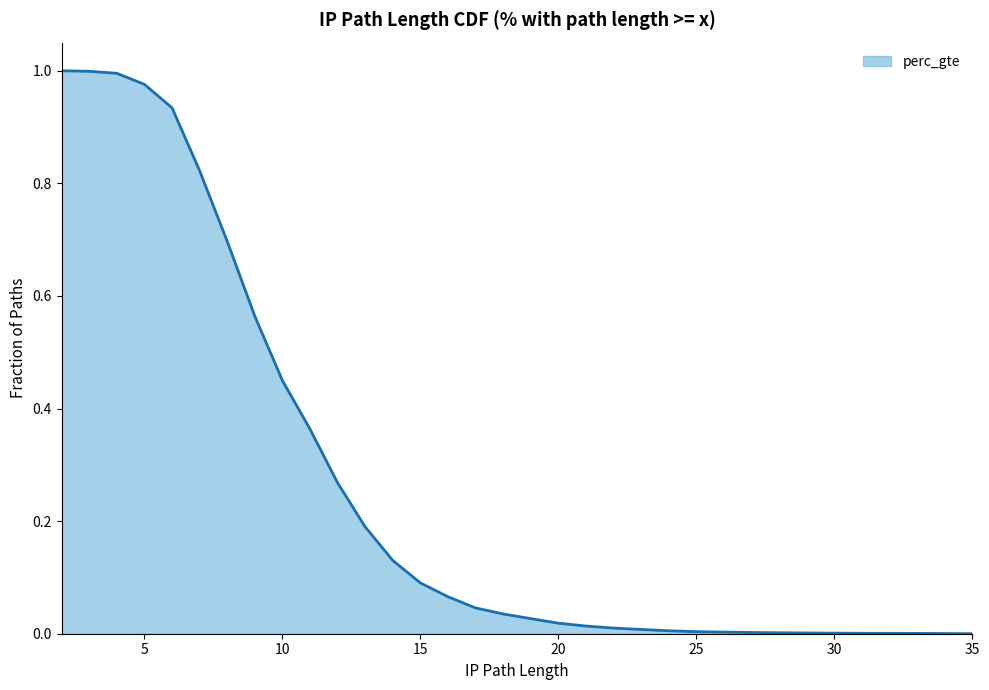

The value at 32 is 0.0. True or false?

True